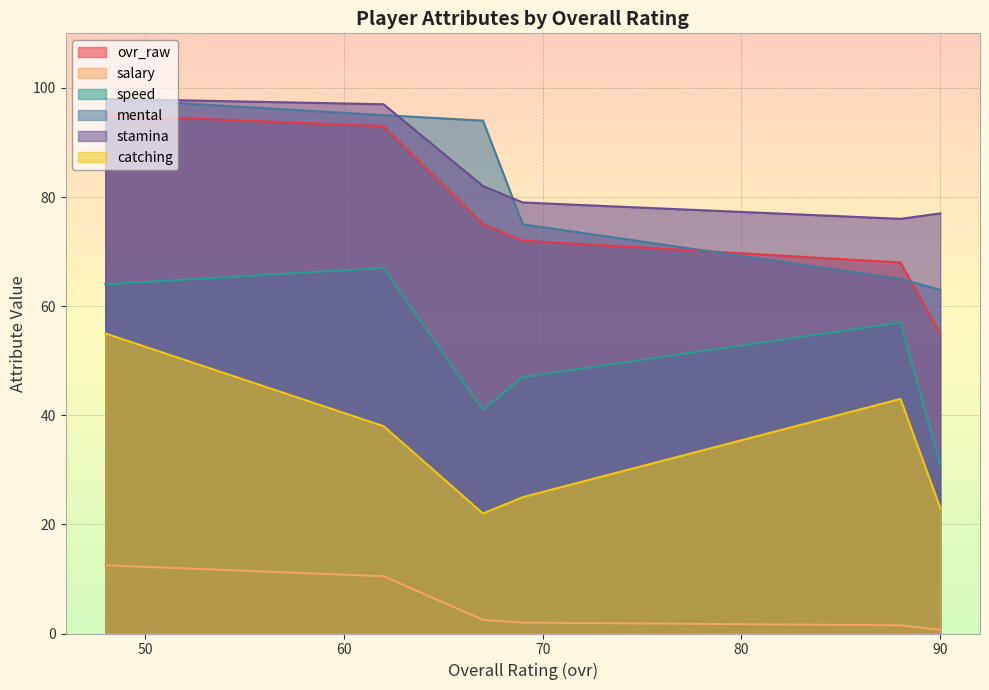

Which has a higher value, 48 or 67?

48